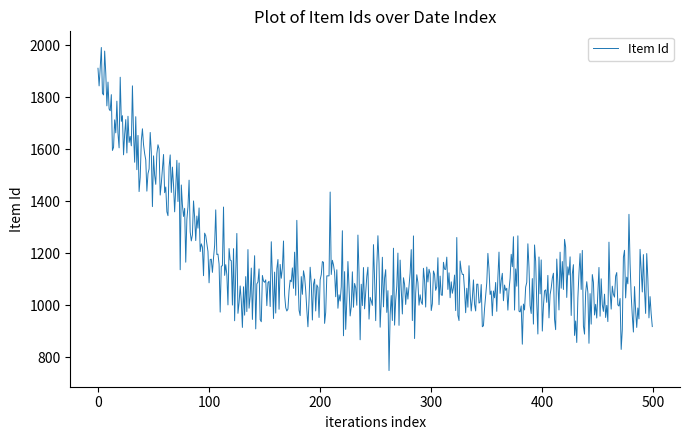

What is the minimum value shown in the chart?

749.2